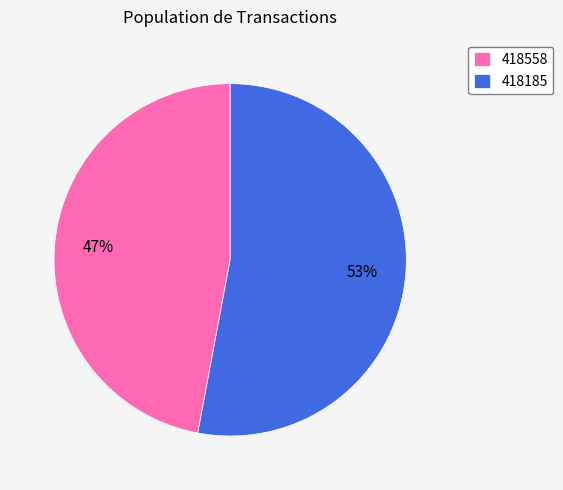

How many segments does this pie chart have?

2